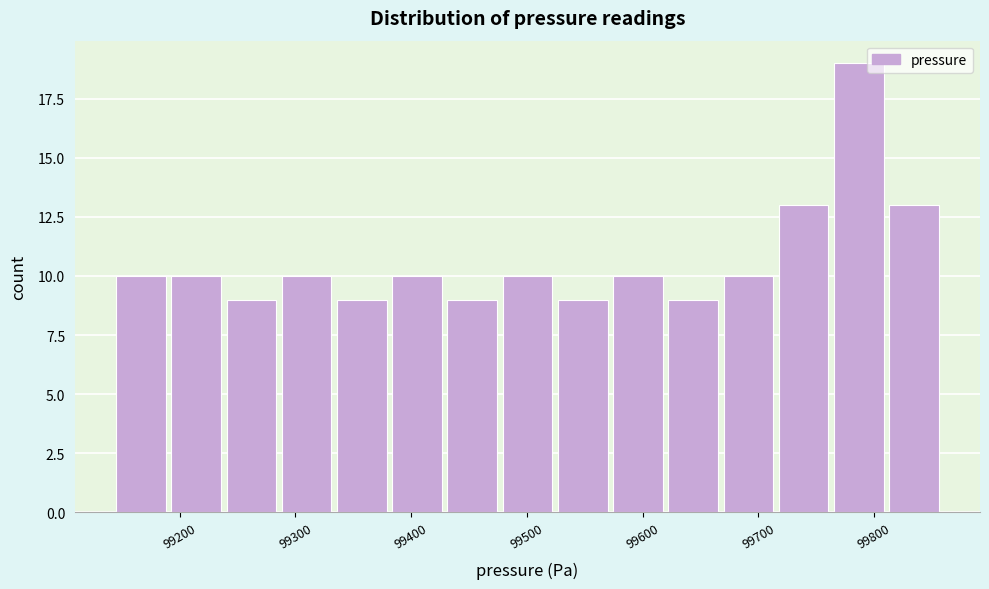

Reading left to right, list every bar in this chart as the range it spans on the x-axis followed by its height. Neither the bar edges nor the heights are printed on the chart, so give them approximately, as read against the axes.

99150 to 99190: 10
99190 to 99240: 10
99240 to 99290: 9
99290 to 99340: 10
99340 to 99380: 9
99380 to 99430: 10
99430 to 99480: 9
99480 to 99530: 10
99530 to 99570: 9
99570 to 99620: 10
99620 to 99670: 9
99670 to 99720: 10
99720 to 99770: 13
99770 to 99810: 19
99810 to 99860: 13